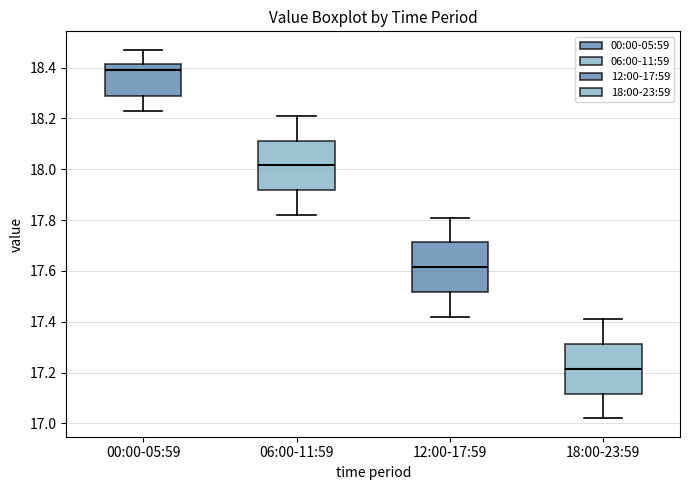

Reading left to right, transcribe this box plot: for each box, give where its median line is, the range the box spans, and where its two whiskers end, as read against the y-axis. The values are not printed on the chart, so give them approximately, as read against the axis.

00:00-05:59: median 18.40, box 18.30 to 18.42, whiskers 18.24 to 18.48
06:00-11:59: median 18.02, box 17.92 to 18.12, whiskers 17.82 to 18.22
12:00-17:59: median 17.62, box 17.52 to 17.72, whiskers 17.42 to 17.82
18:00-23:59: median 17.22, box 17.12 to 17.32, whiskers 17.02 to 17.42